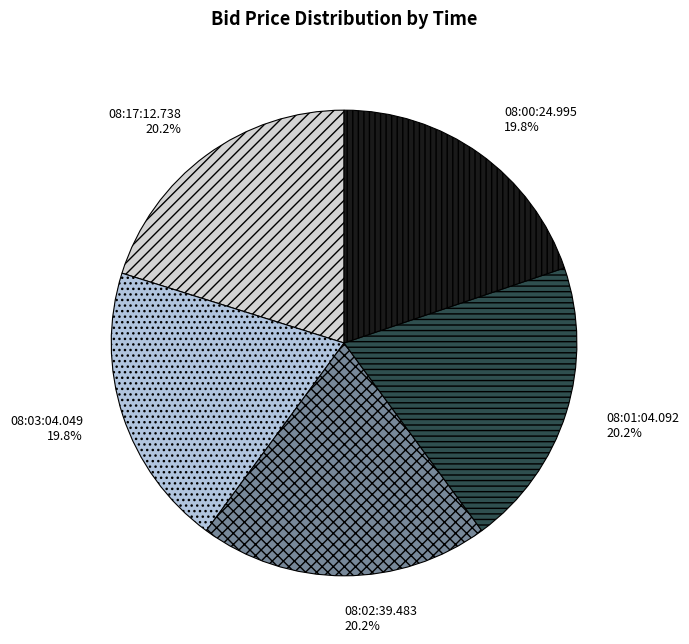

To the nearest percent, what percentage of the pie is 08:02:39.483?

20%